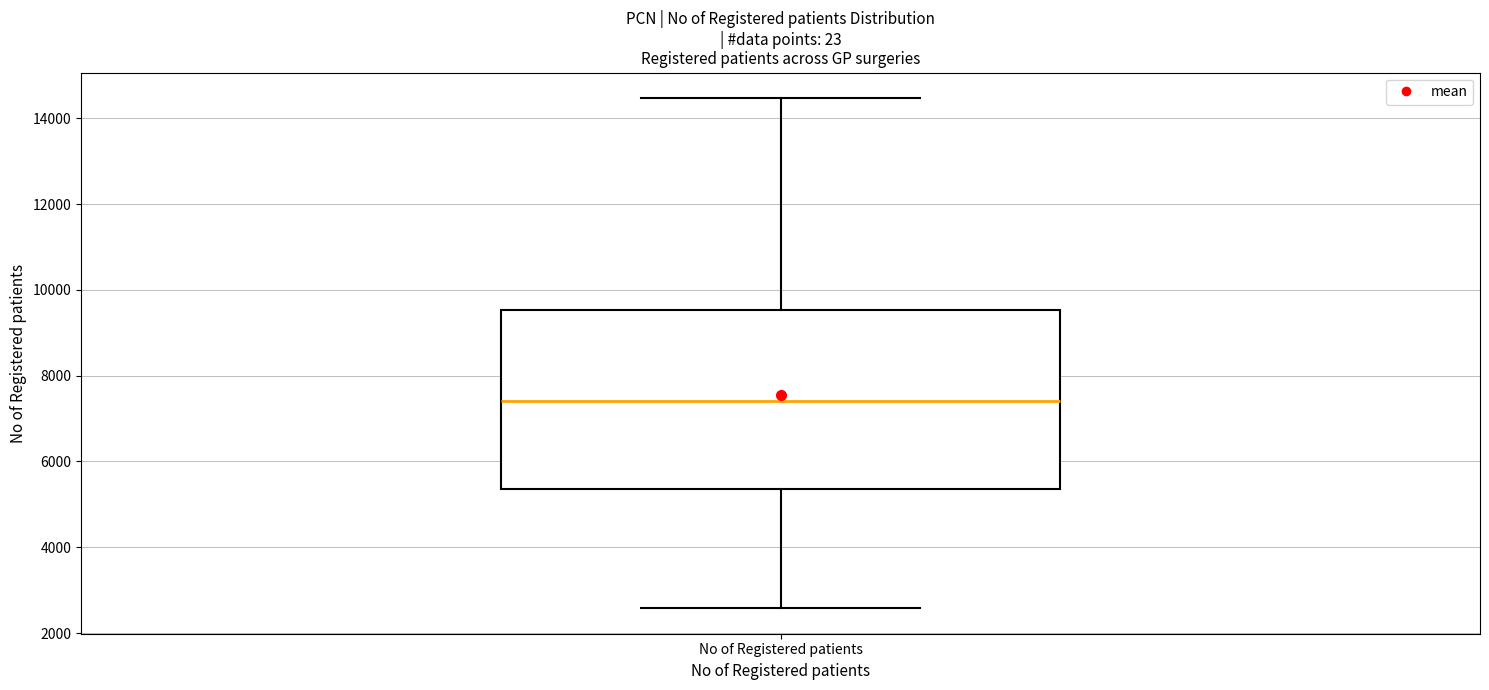

Transcribe this box plot: give where the median line is, the range the box spans, and where the two whiskers end, as read against the y-axis. The values are not printed on the chart, so give them approximately, as read against the axis.

median 7400, box 5400 to 9600, whiskers 2600 to 14400